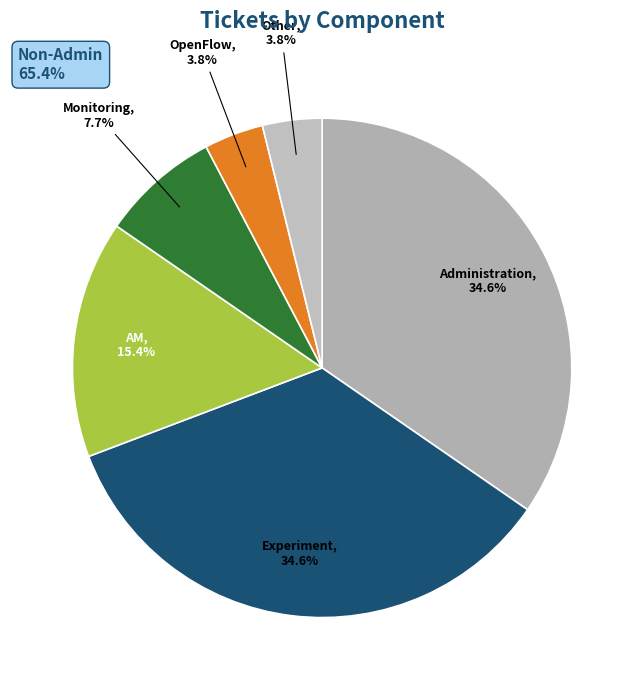

How much of the chart is everything except OpenFlow?

96.2%